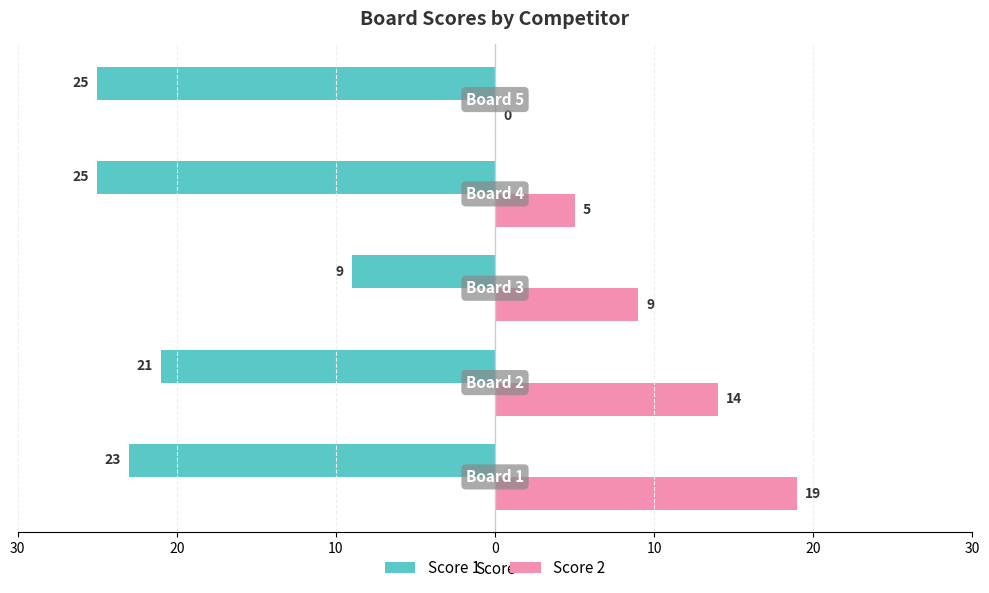

What are all the series names shown in the legend?

Score 1, Score 2